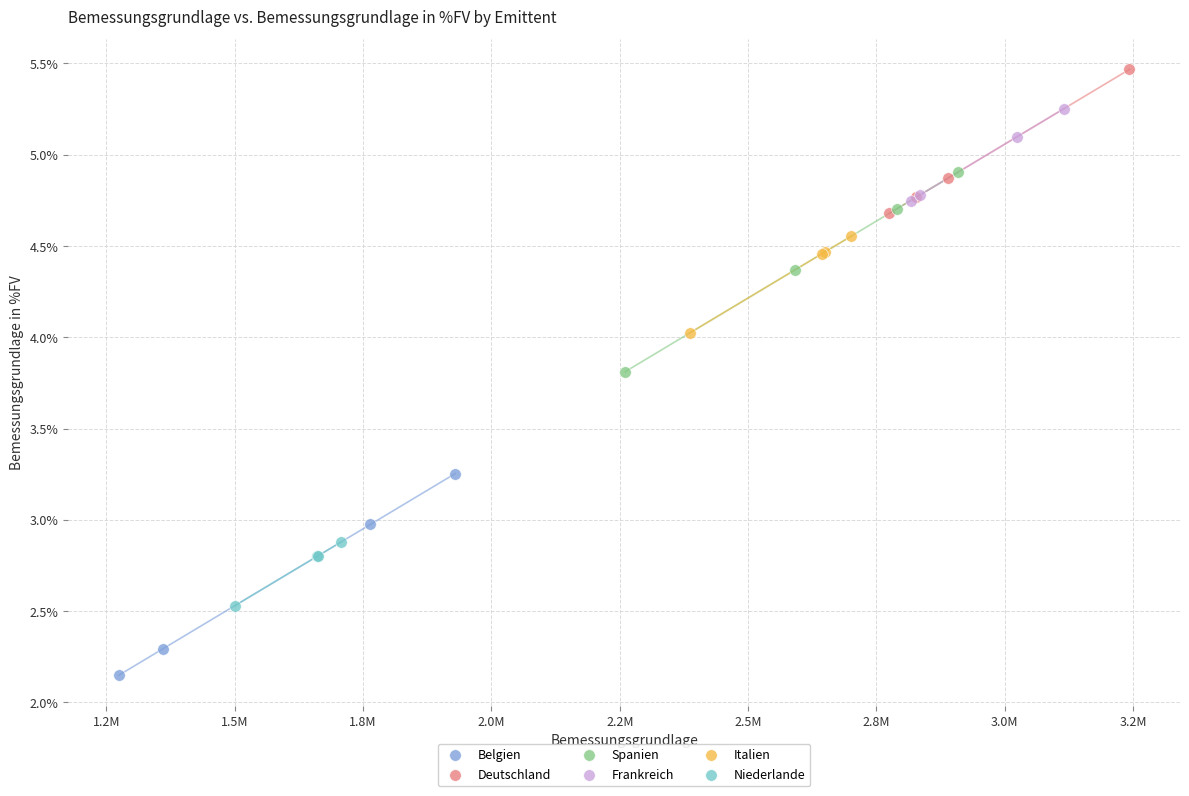

Which series reaches the maximum Y coordinate?

Deutschland